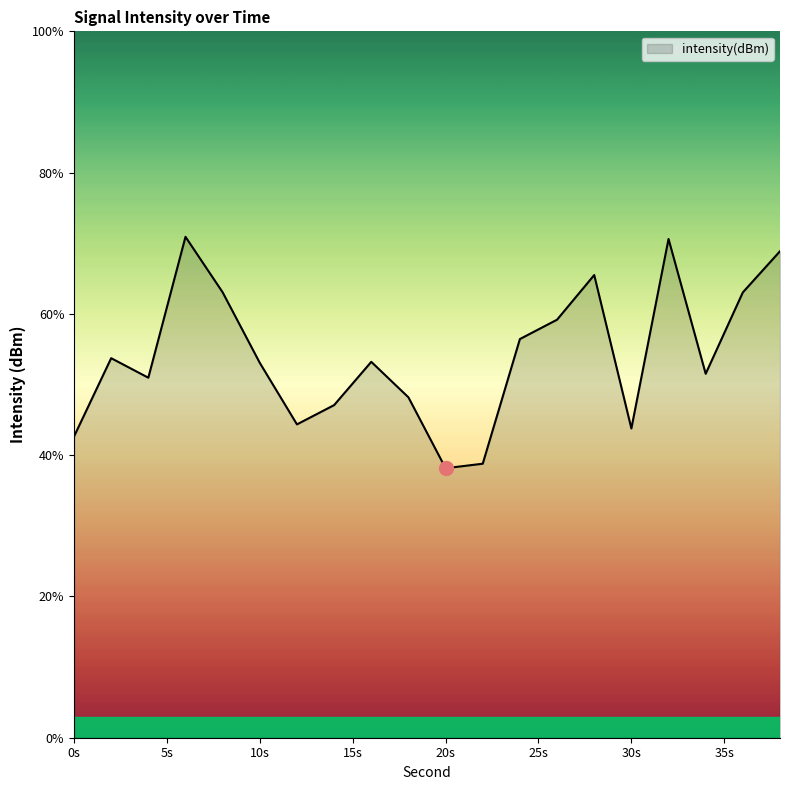

What is the smallest value displayed?

38.2